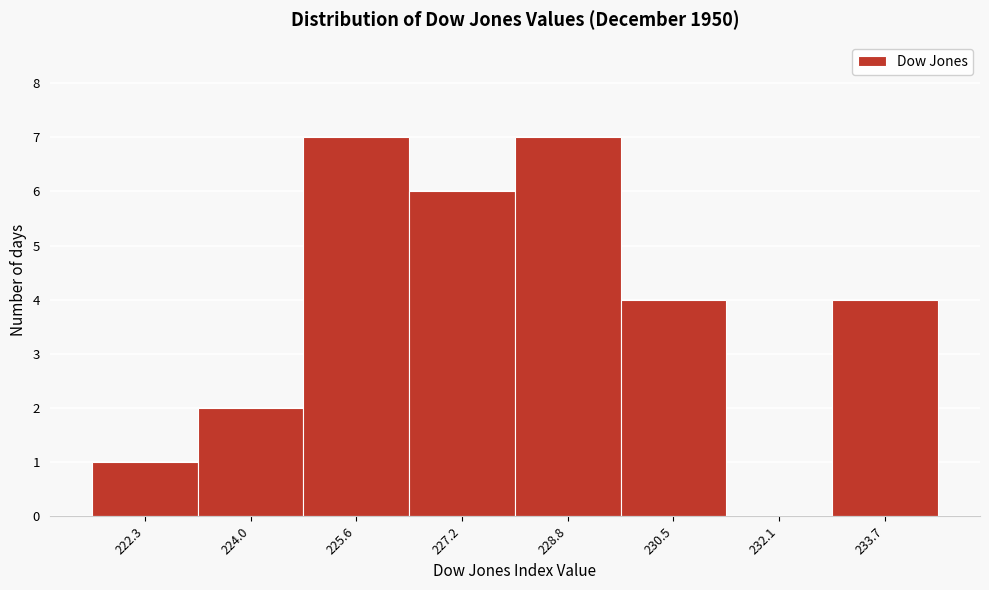

Reading right to left, transcribe all the data shown in this chart.

233.7=4	232.1=0	230.5=4	228.8=7	227.2=6	225.6=7	224.0=2	222.3=1